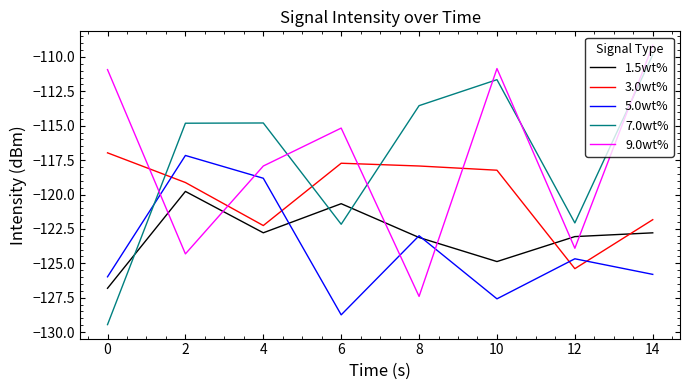

What is the total value across all series at 10?

-593.2